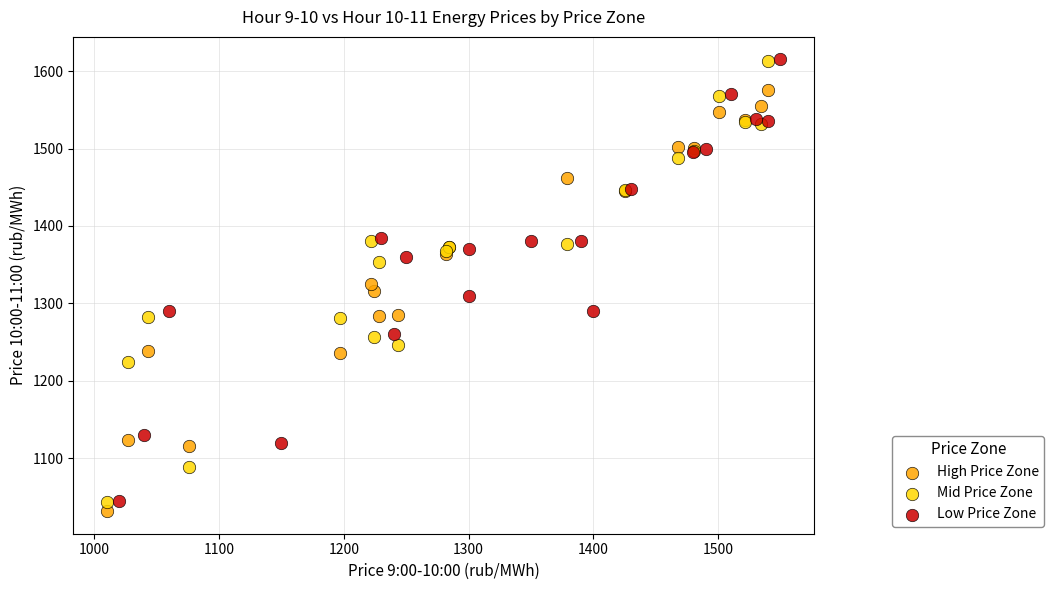

Which series has the largest Y range (max minus min)?

Low Price Zone